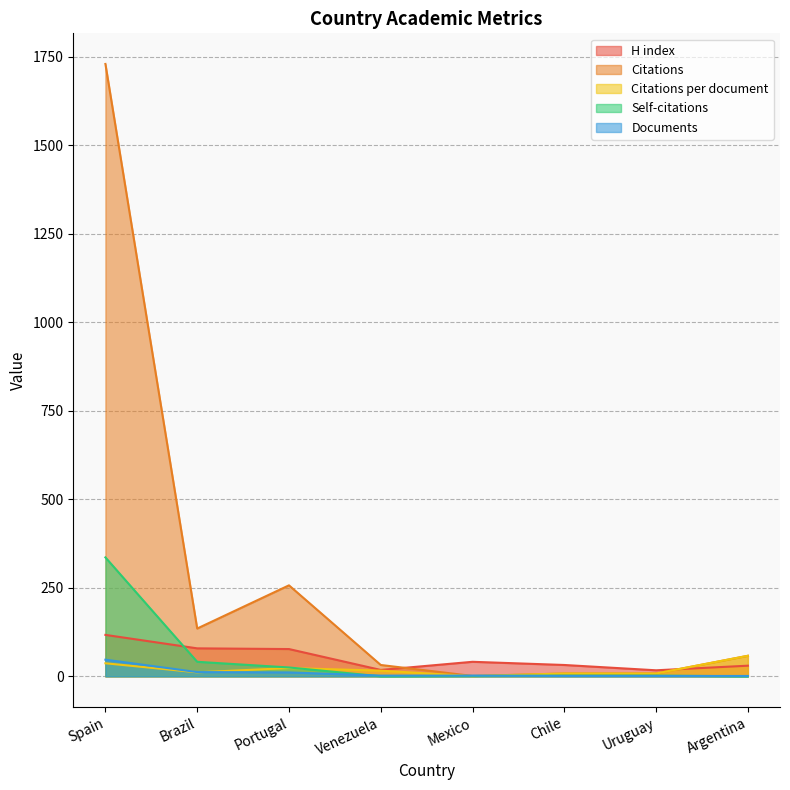

What is the label of the 5th point from the right?

Venezuela